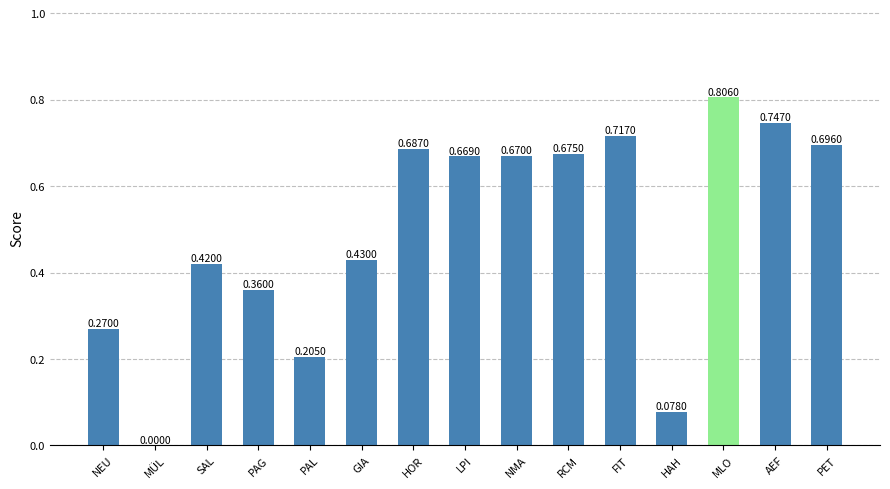

Which label corresponds to the largest value in the chart?

MLO